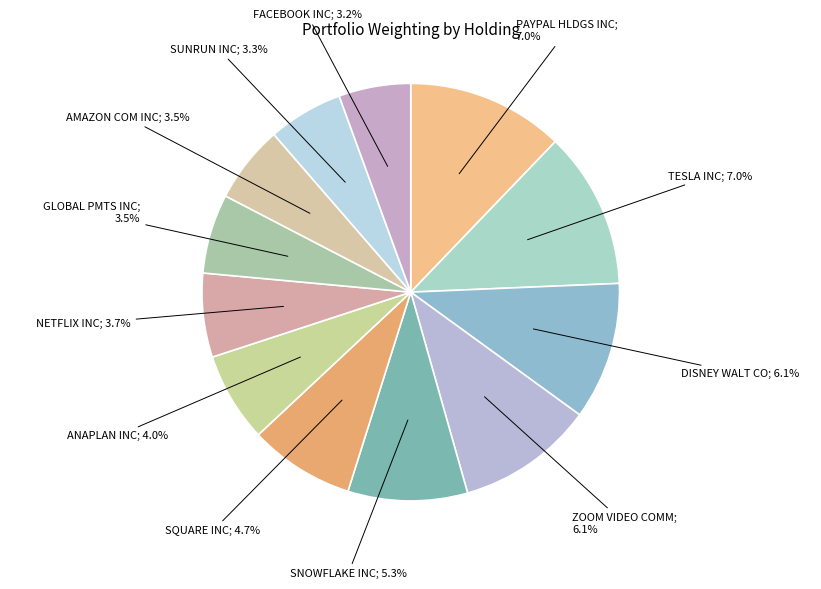

Which has a higher value, PYPL or GPN?

PYPL